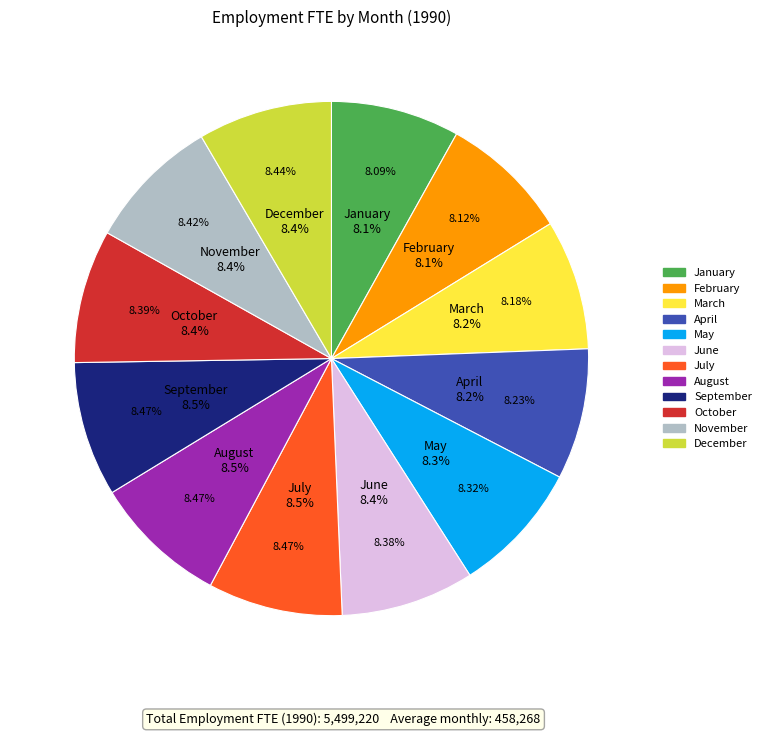

Is the sum of March and September greater than half?

No